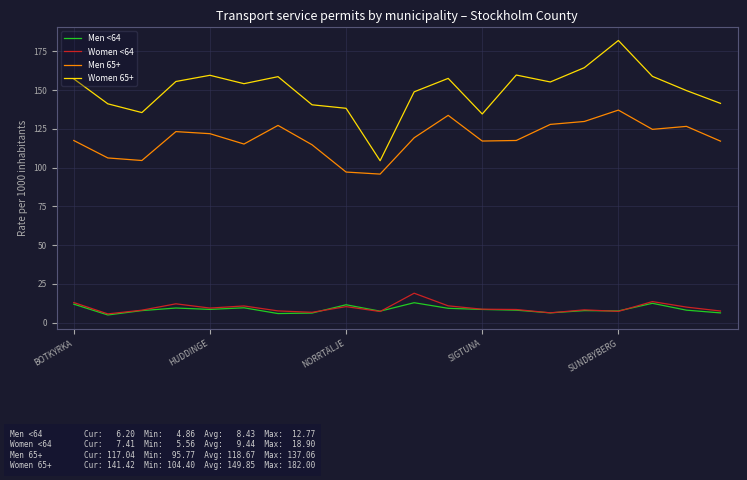

How many categories are shown in the chart?

20